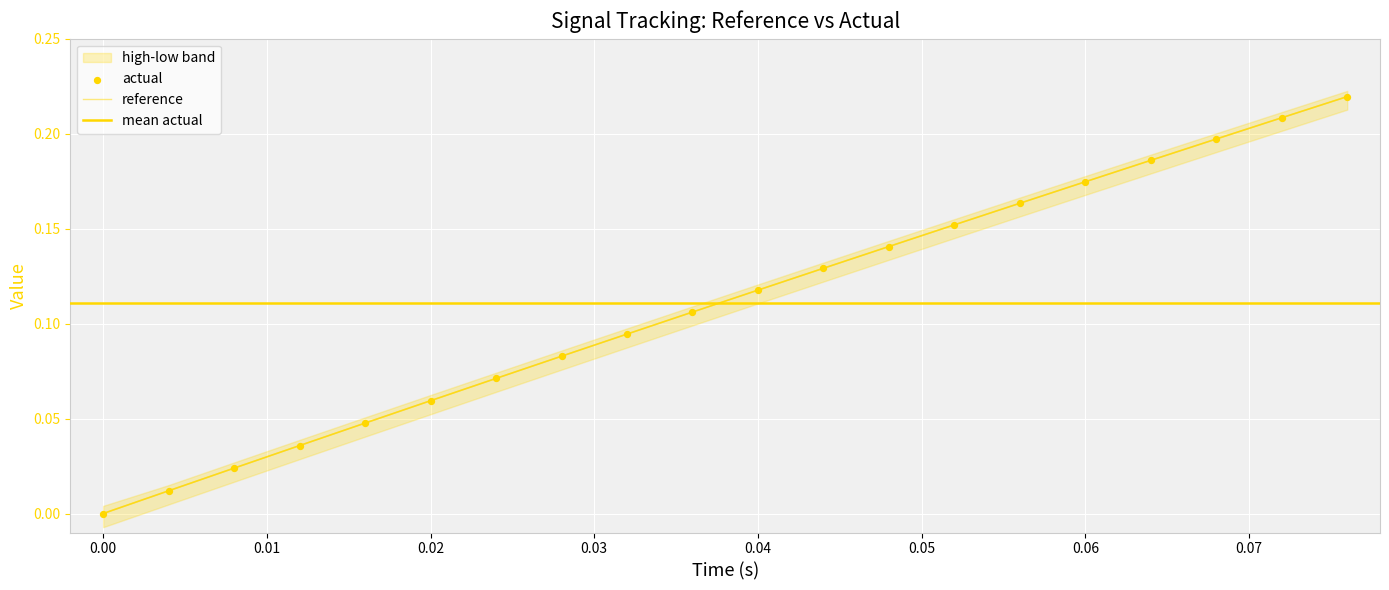

Which series reaches the minimum Y coordinate?

reference